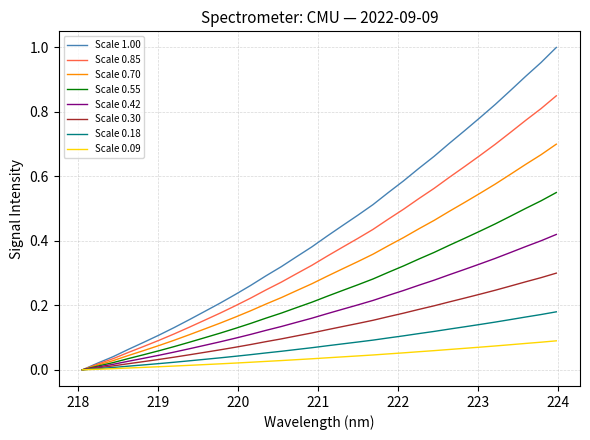

Which series has the largest range (max minus min)?

Scale 1.00